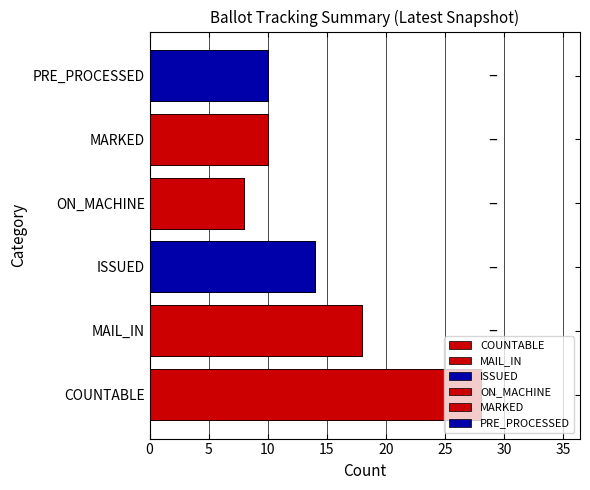

What is the maximum value shown in the chart?

28